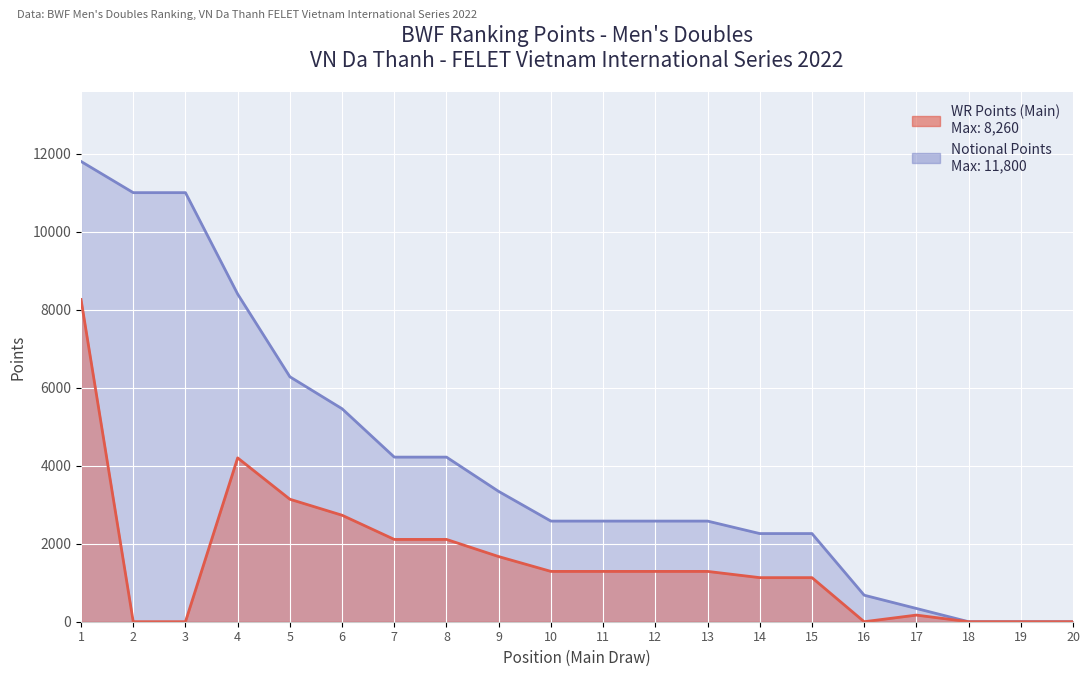

At how many categories does at least one series exceed 10391?

3